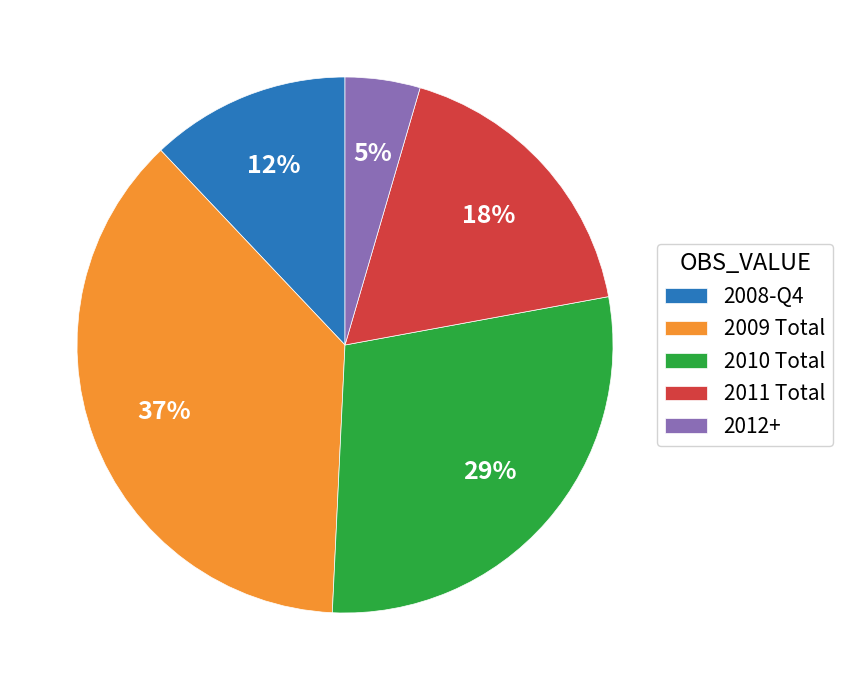

To the nearest percent, what portion does 2008-Q4 represent?

12%